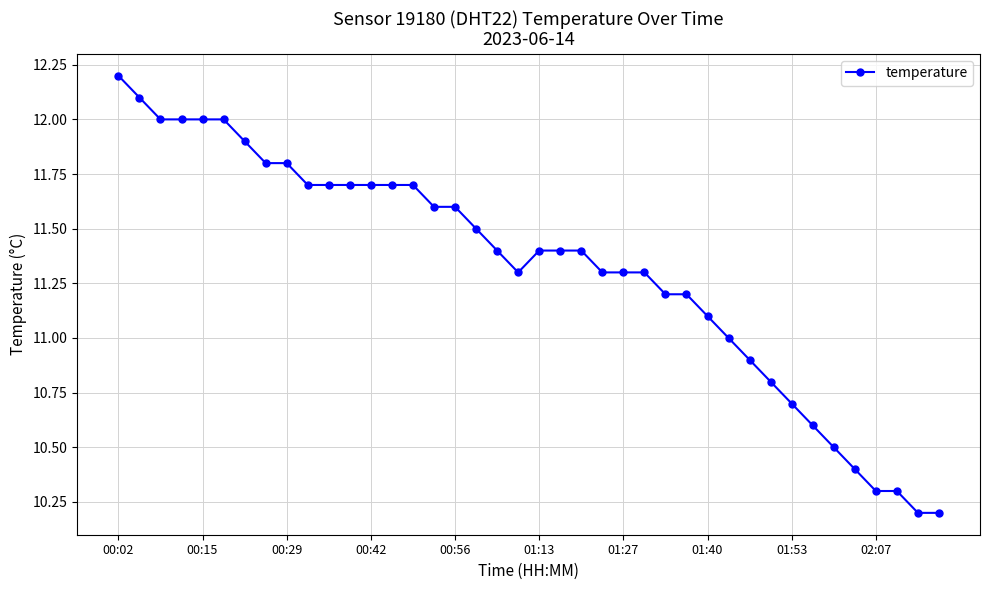

What is the value of the 31st point from the left?

10.9